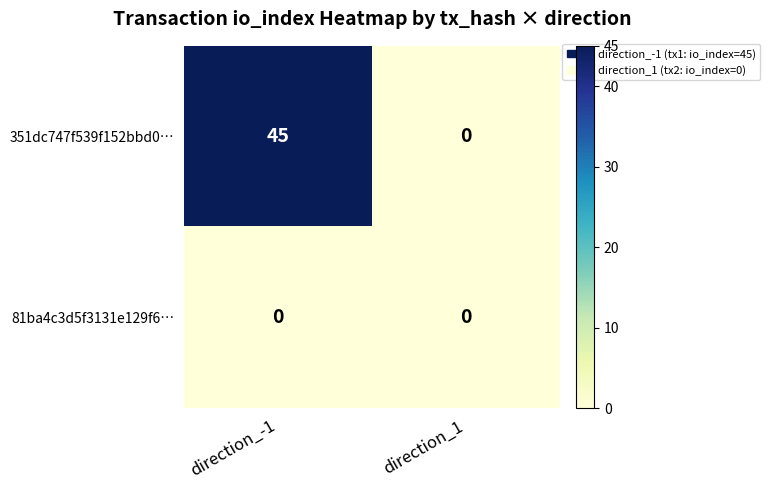

Reading left to right, extract all data points from this chart.

351dc747f539f152bbd0…: 45	0
81ba4c3d5f3131e129f6…: 0	0